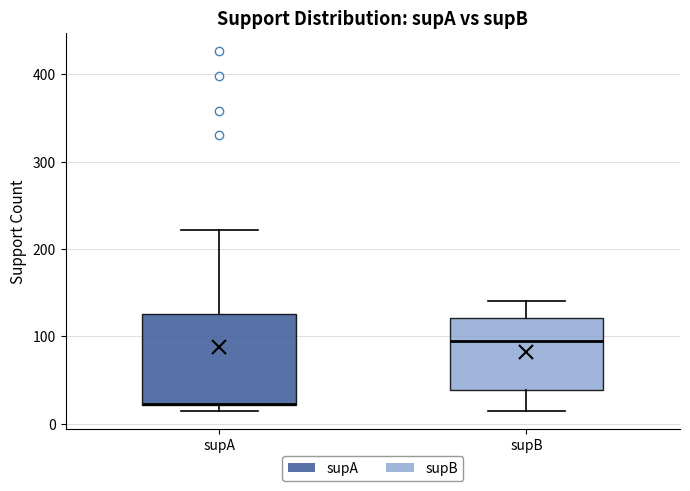

Where is the upper edge of the box for supB on the y-axis? The values are not printed on the chart, so give them approximately, as read against the axis.

120